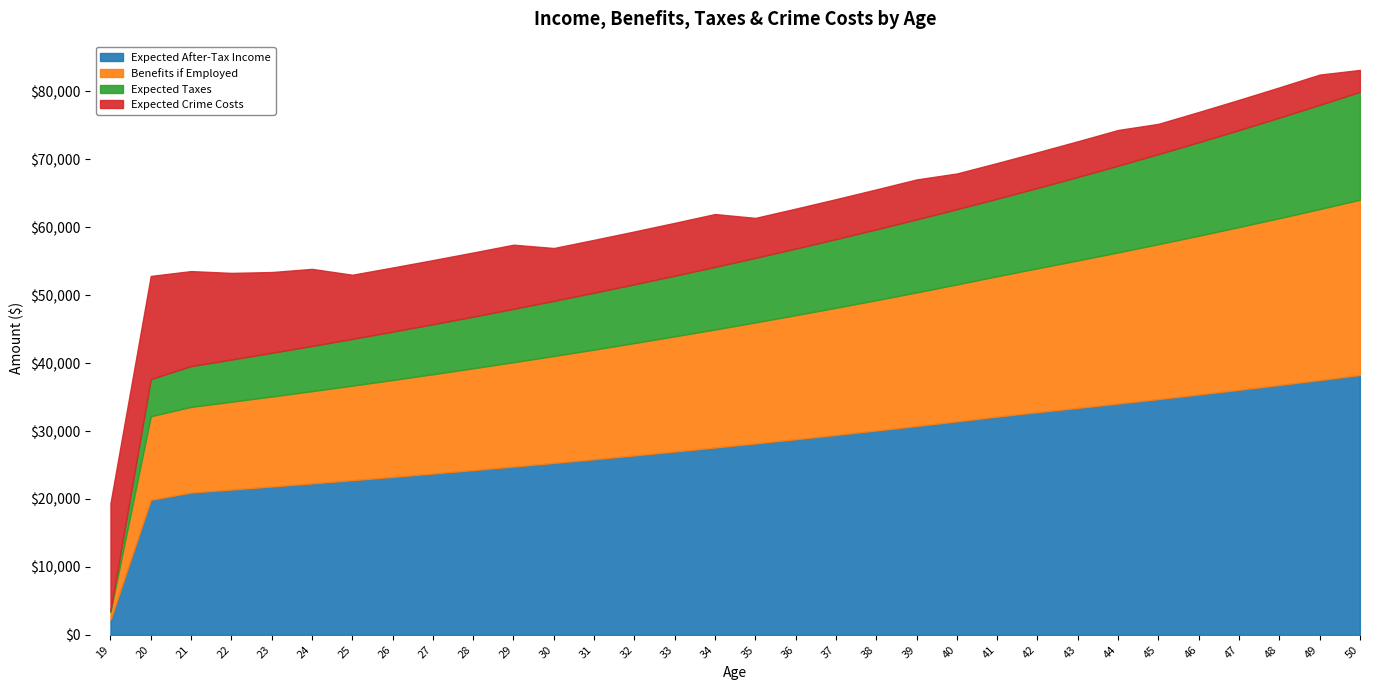

How many data points in Benefits if Employed are less than 17814?

16